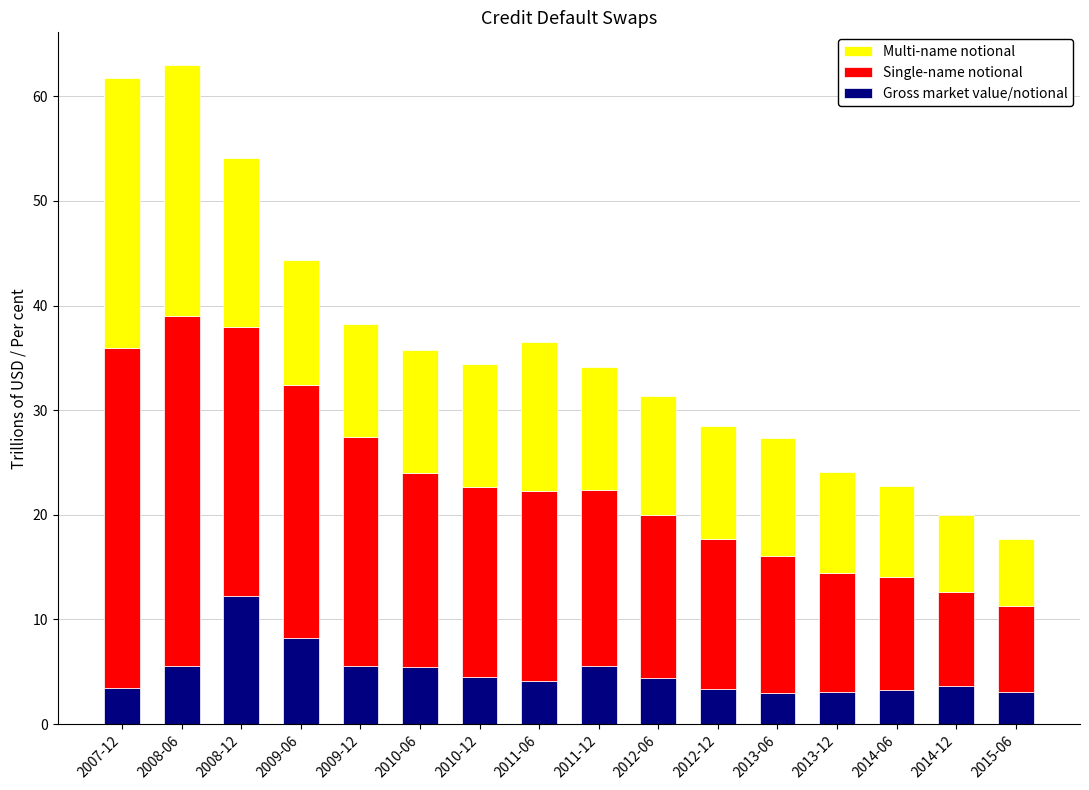

Does the chart contain any negative values?

No